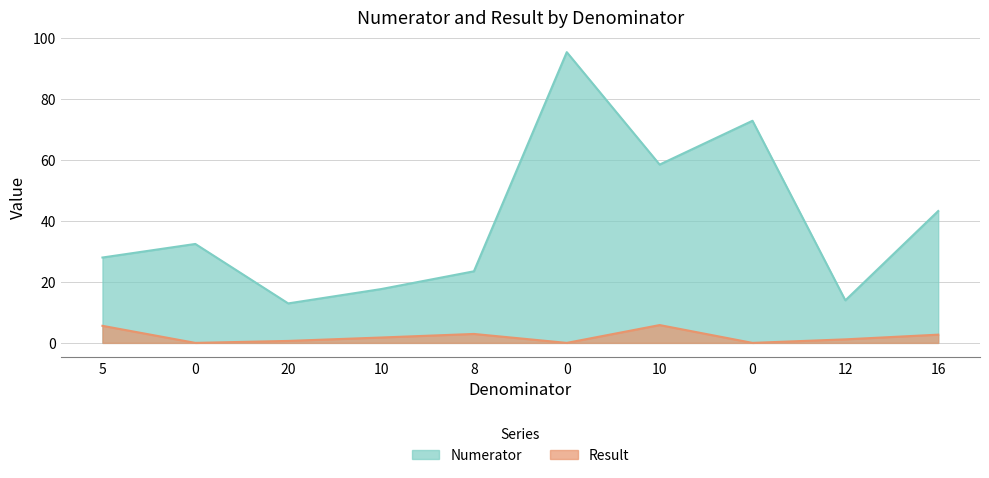

At which label does Numerator reach its minimum?

20